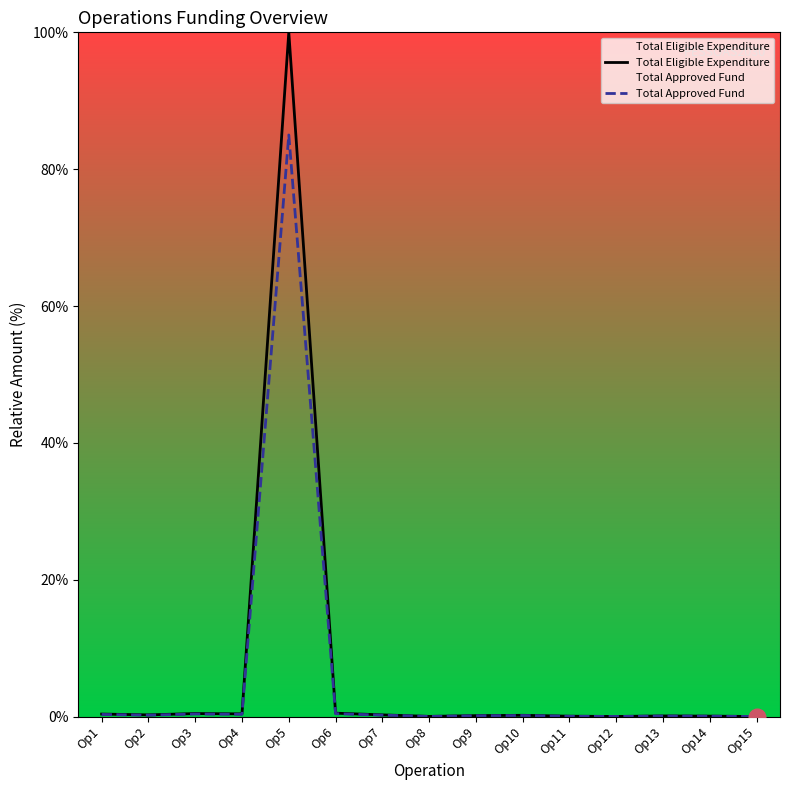

Reading right to left, what are all the values shown in this chart?

Total Eligible Expenditure: Op15=0.0	Op14=0.1	Op13=0.1	Op12=0.0	Op11=0.1	Op10=0.2	Op9=0.1	Op8=0.0	Op7=0.3	Op6=0.5	Op5=100.0	Op4=0.4	Op3=0.4	Op2=0.3	Op1=0.4
Total Approved Fund: Op15=0.0	Op14=0.1	Op13=0.1	Op12=0.0	Op11=0.1	Op10=0.2	Op9=0.1	Op8=0.0	Op7=0.2	Op6=0.4	Op5=85.0	Op4=0.3	Op3=0.4	Op2=0.2	Op1=0.3